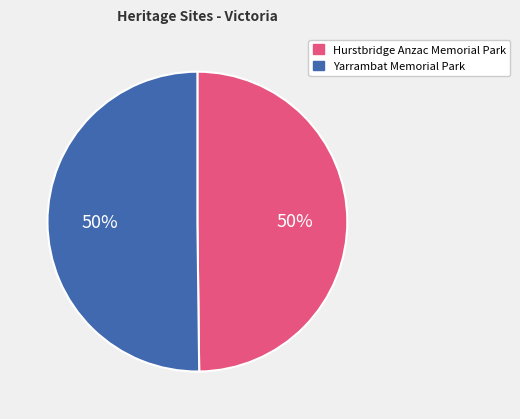

The Yarrambat Memorial Park slice represents 50% of the pie. True or false?

True